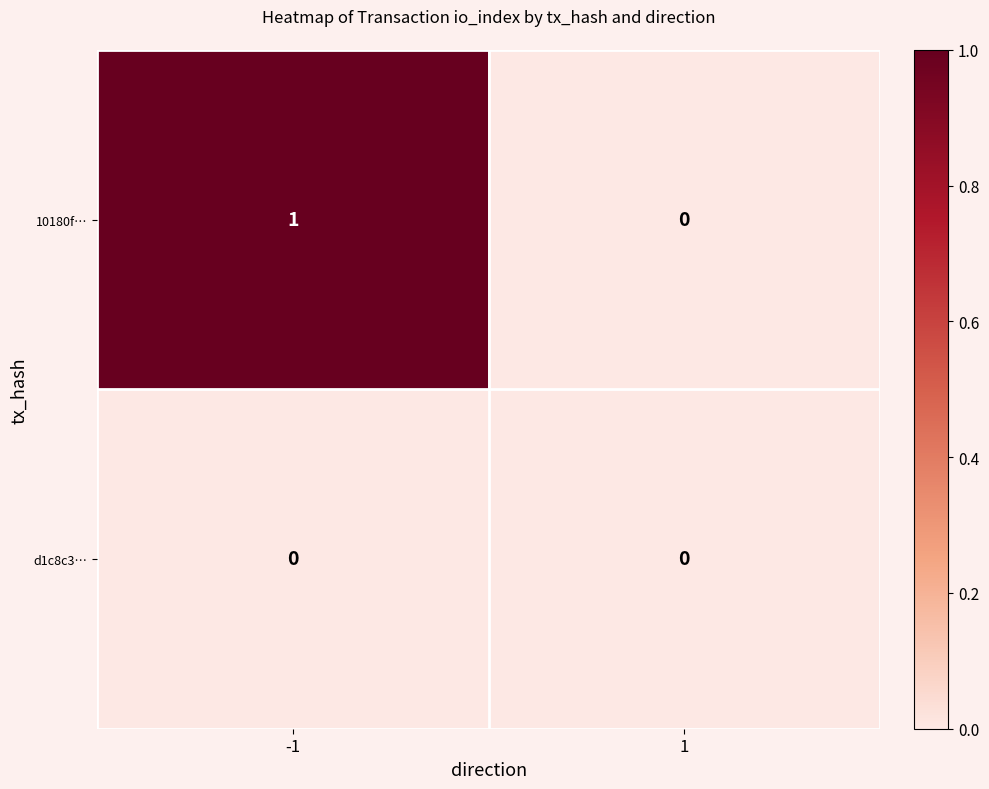

Rank the series by their maximum value, from highest to lowest.

10180f…, d1c8c3…